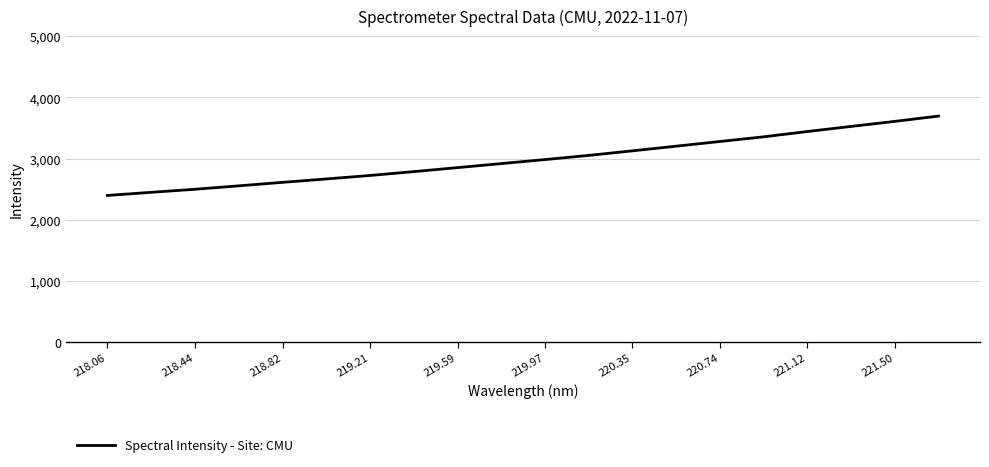

What is the greatest value displayed?

3695.3